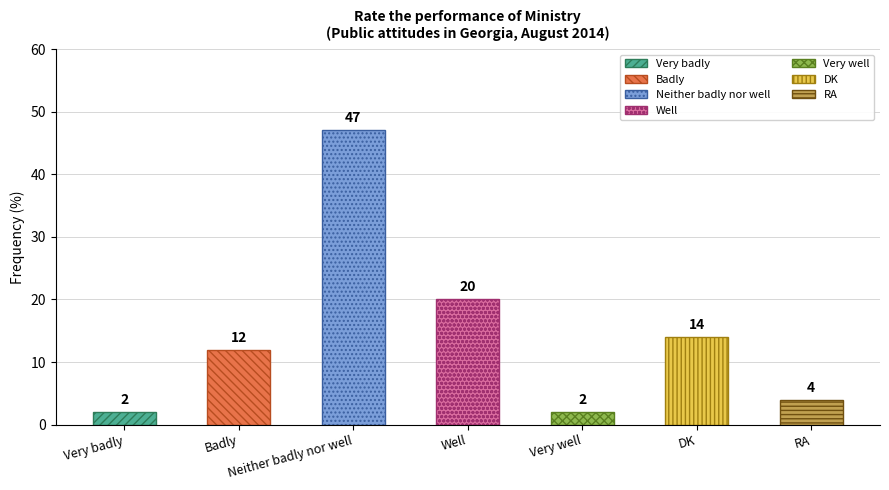

Reading right to left, what are all the values shown in this chart?

RA=4	DK=14	Very well=2	Well=20	Neither badly nor well=47	Badly=12	Very badly=2